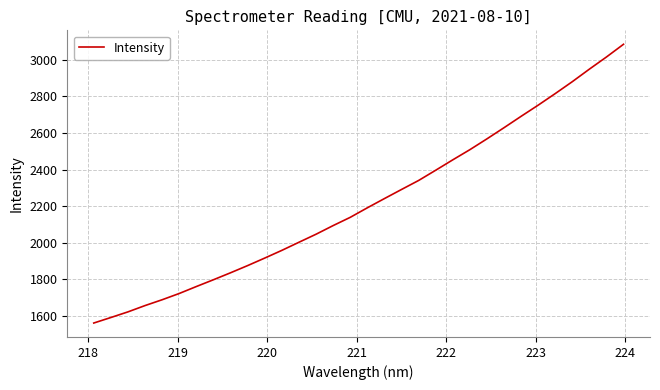

How many series are shown in this chart?

1